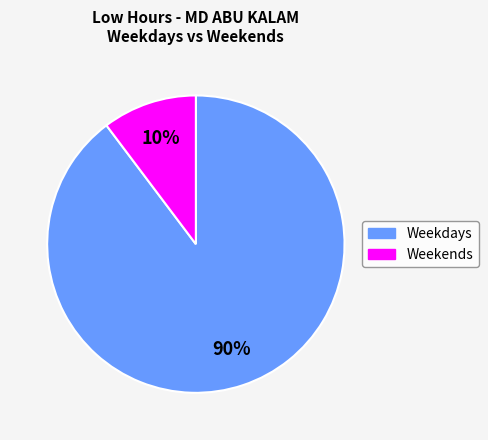

To the nearest percent, what is the average slice percentage?

50%